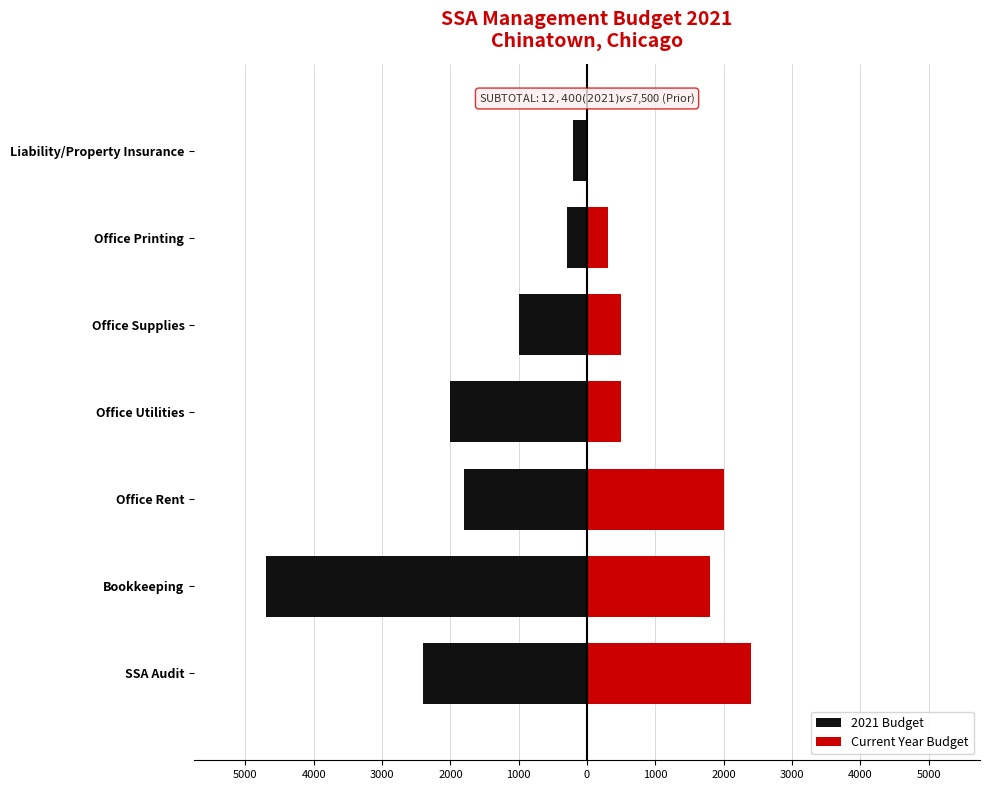

Rank the series by their maximum value, from lowest to highest.

2021 Budget, Current Year Budget